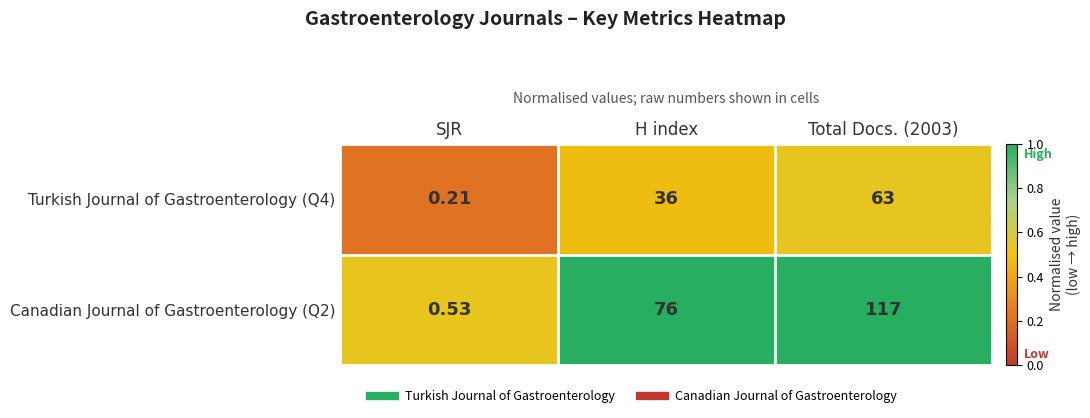

At which label is Canadian Journal of Gastroenterology (Q2) closest to 58?

H index